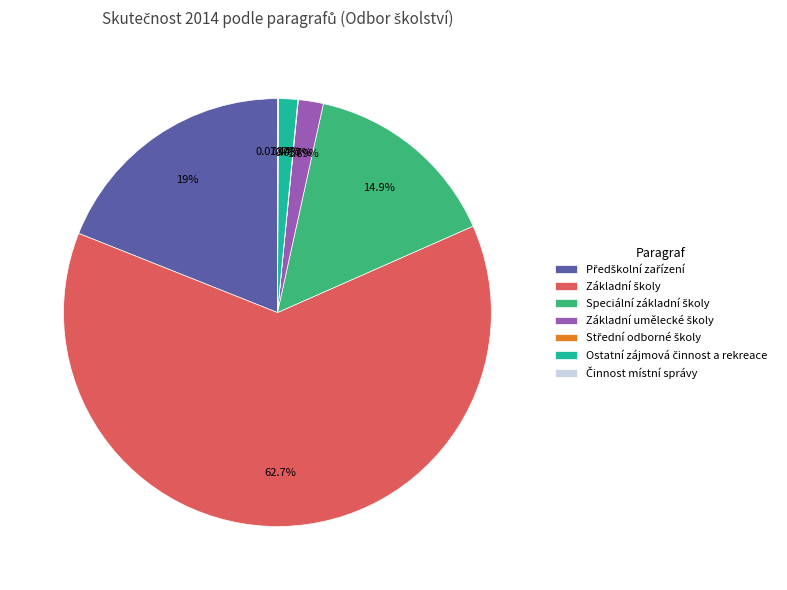

Is there a majority slice in this chart?

Yes